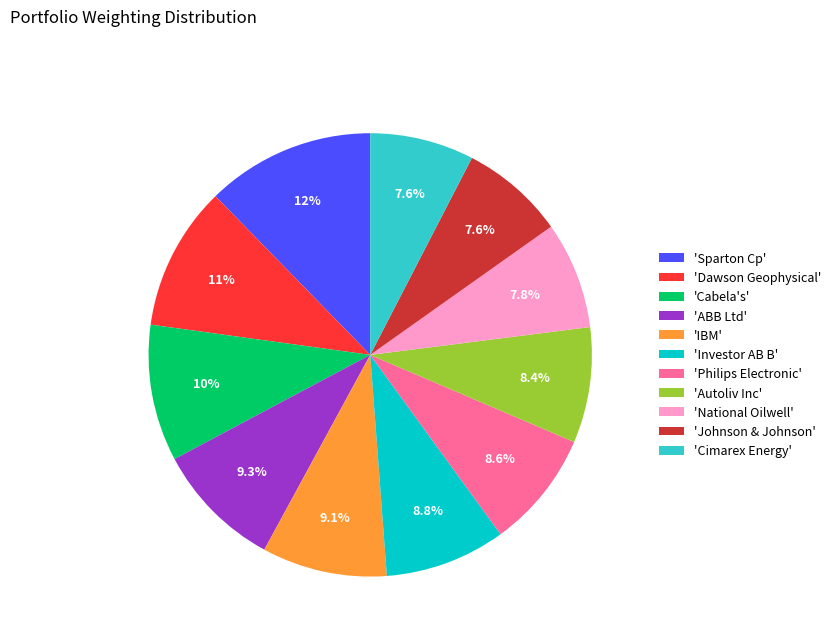

Approximately how many times larger is the value at 'Johnson & Johnson' compared to 'Investor AB B'?

0.9